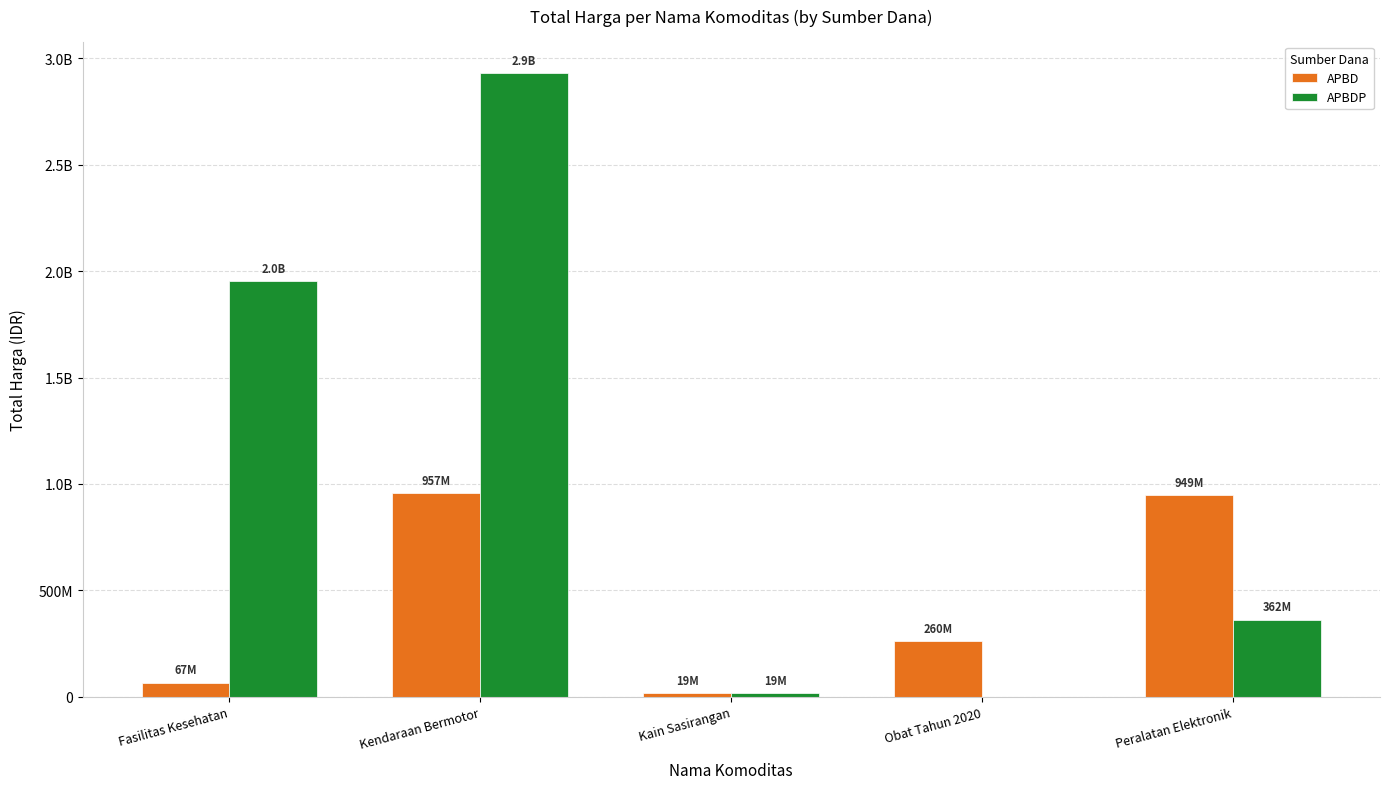

Is it true that APBD equals 67019075 at Fasilitas Kesehatan?

True